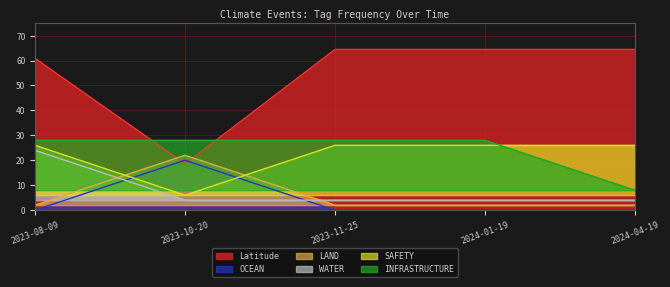

True or false: LAND and OCEAN intersect in this chart.

False